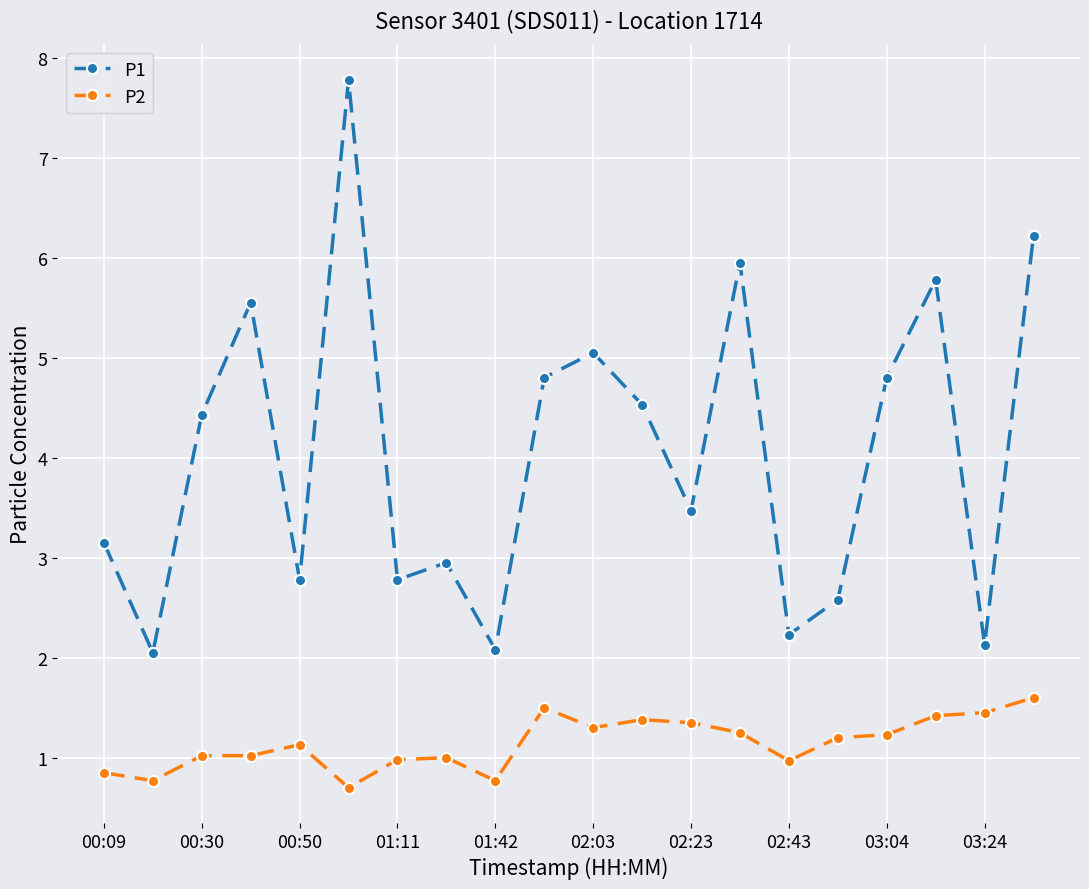

How many lines are shown in the chart?

2